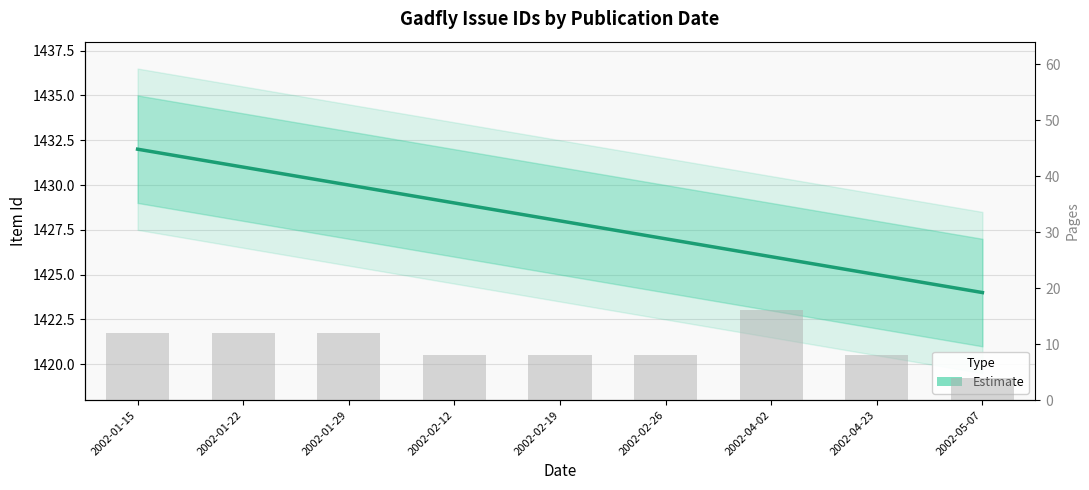

Rank the categories by value from lowest to highest.

2002-05-07, 2002-04-23, 2002-04-02, 2002-02-26, 2002-02-19, 2002-02-12, 2002-01-29, 2002-01-22, 2002-01-15